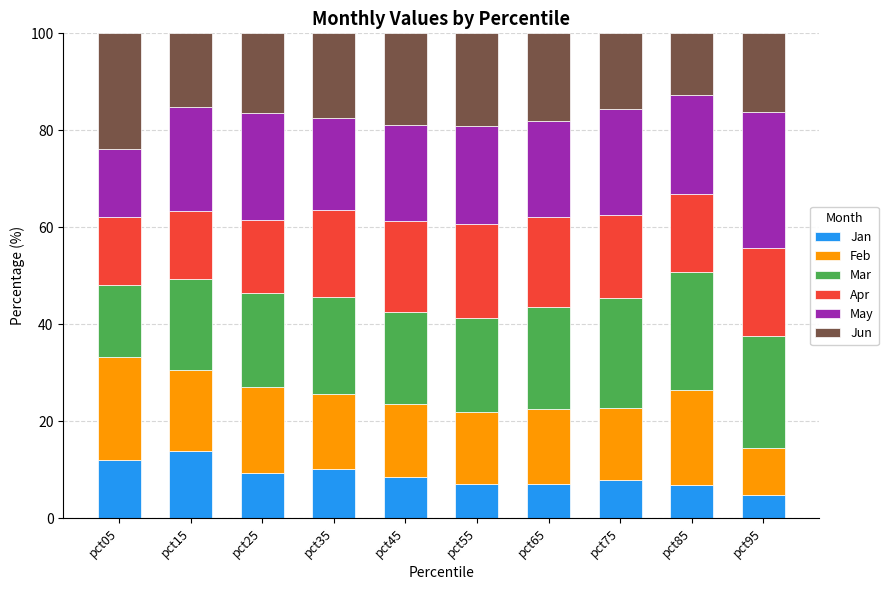

What is the total value across all series at pct55?

100.0